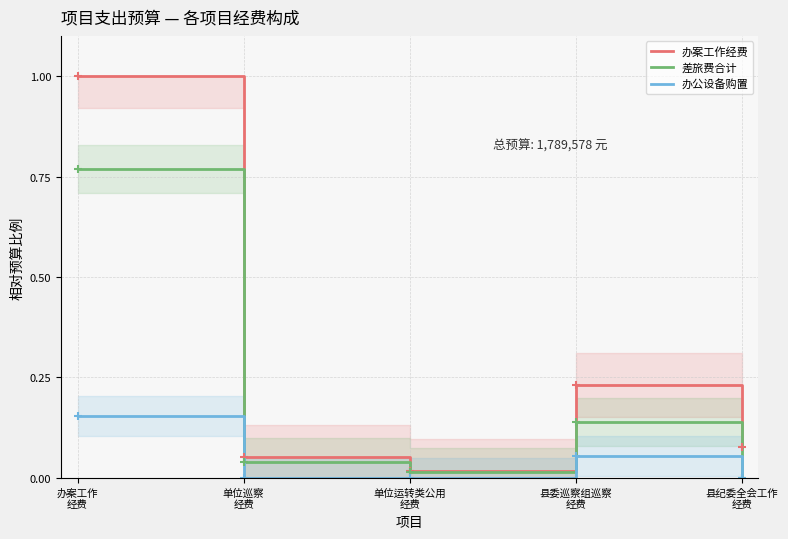

Is this an area chart (filled region under the line)?

No